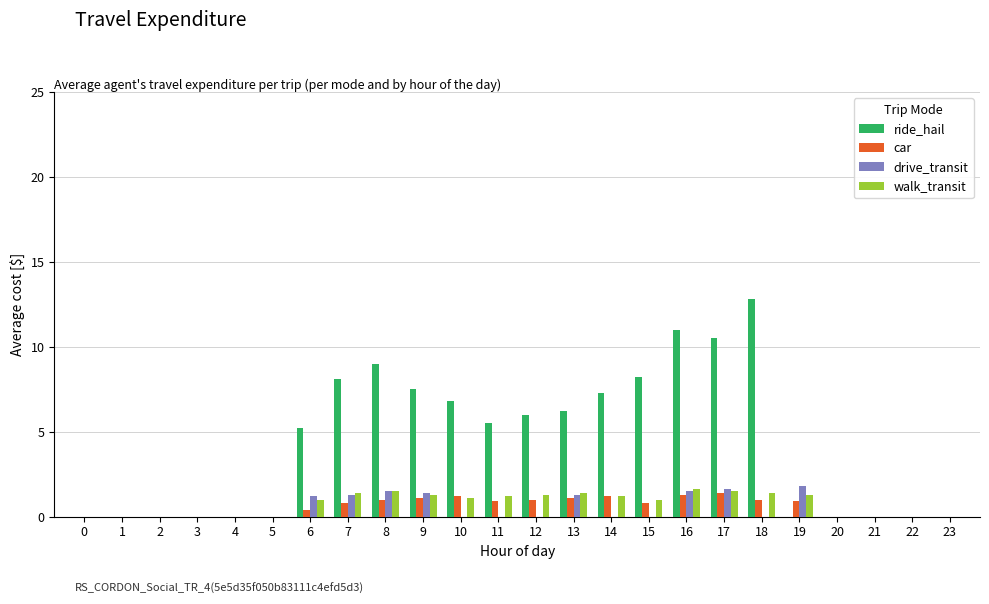

What is the spread (max minus min) of values at 19?

1.8